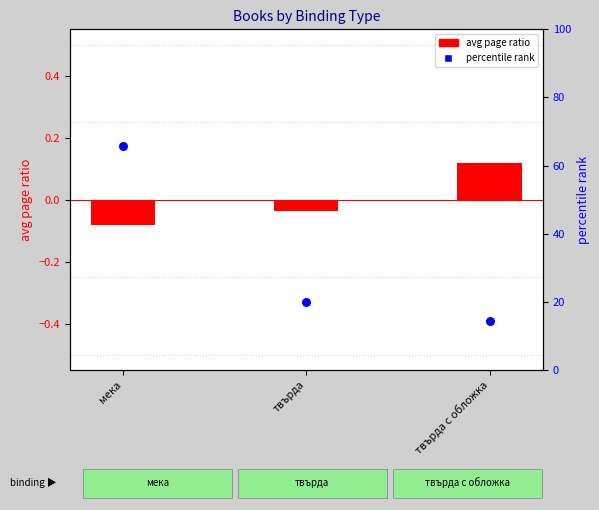

Which series has the largest total across all categories?

percentile rank within binding